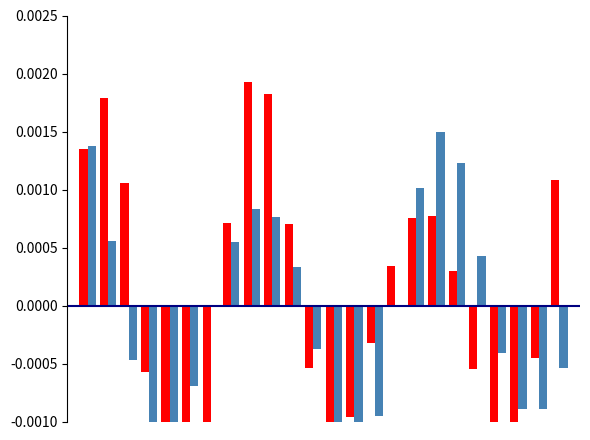

How many groups of bars are there?

24